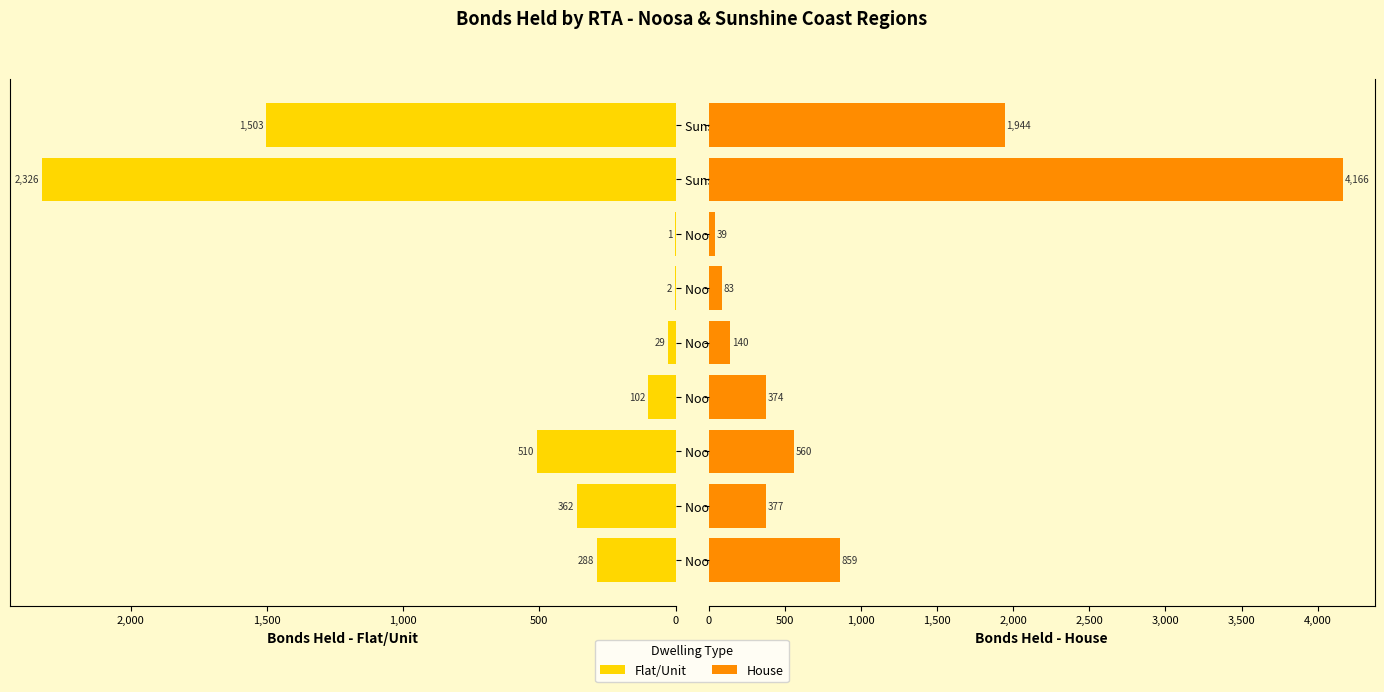

What value does the Flat/Unit series have at Noosa 4566, to the nearest 50?

350